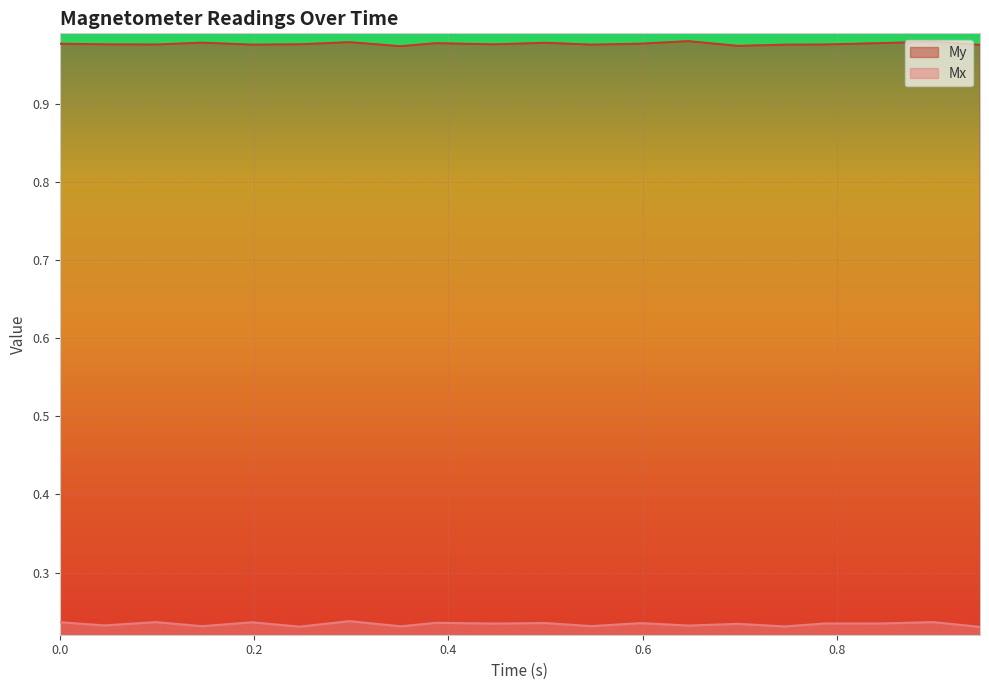

Rank the series by their average value, from lowest to highest.

Mx, My